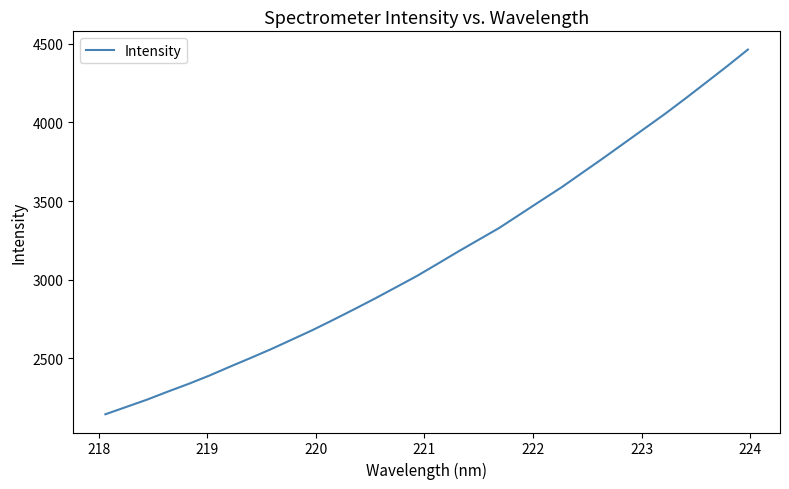

What is the minimum value shown in the chart?

2145.6